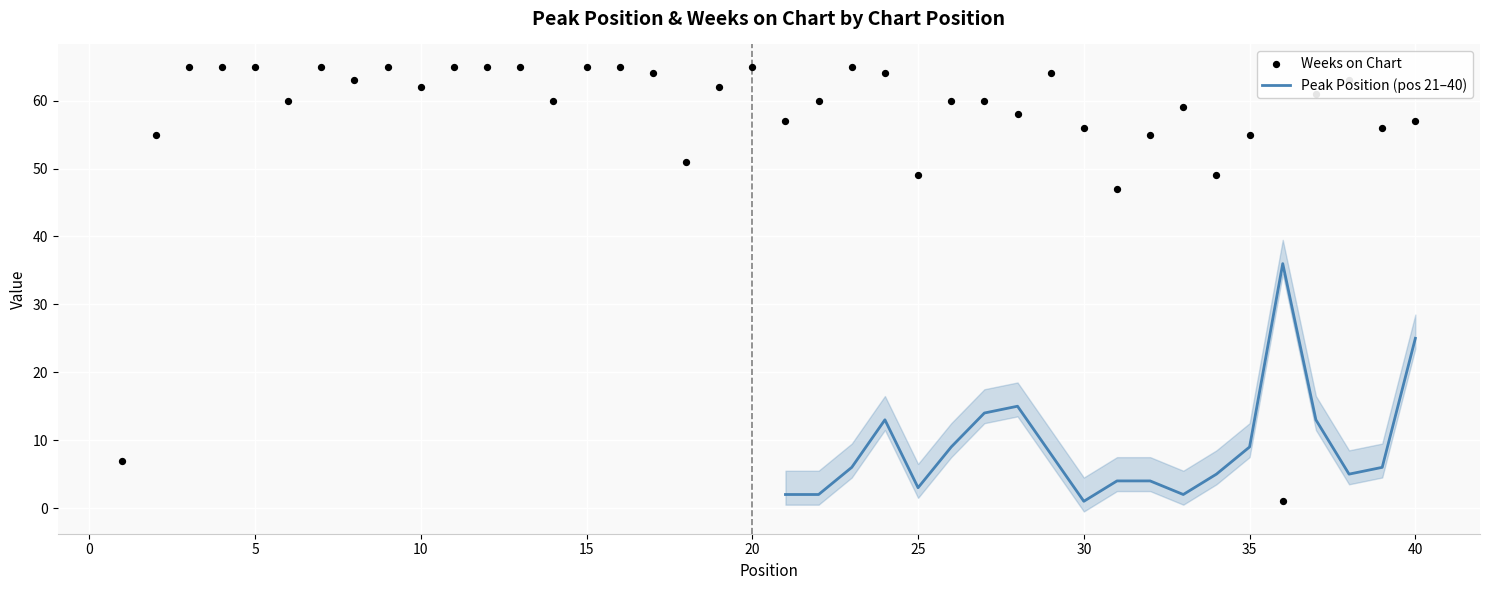

What is the change in value from 11 to 30?

-9